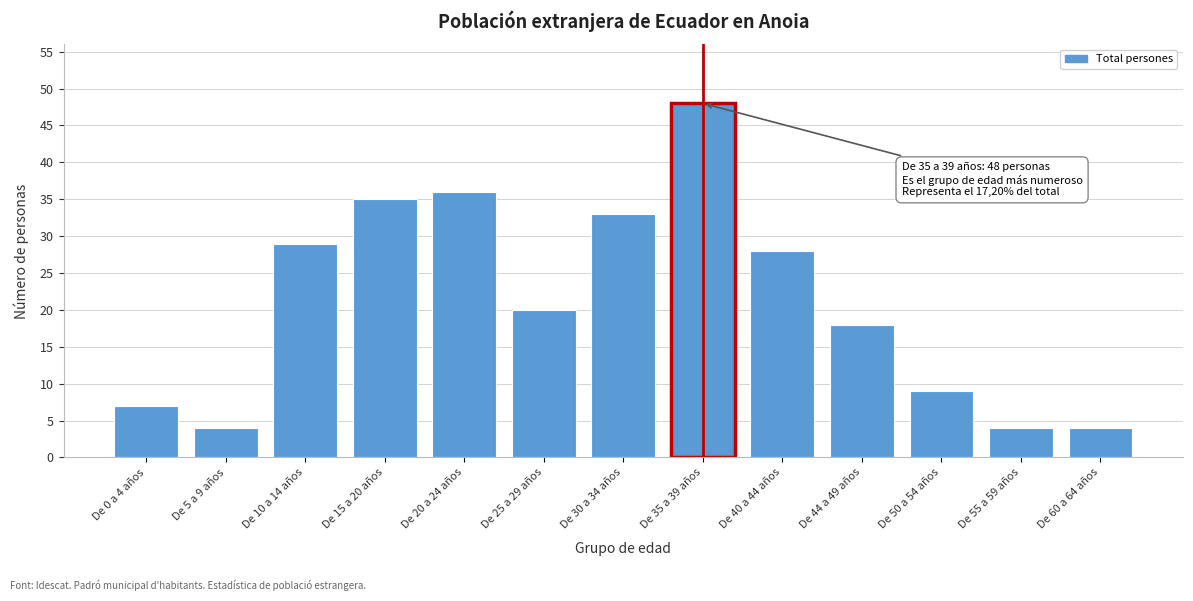

Reading left to right, list all the values displayed in this chart.

7	4	29	35	36	20	33	48	28	18	9	4	4